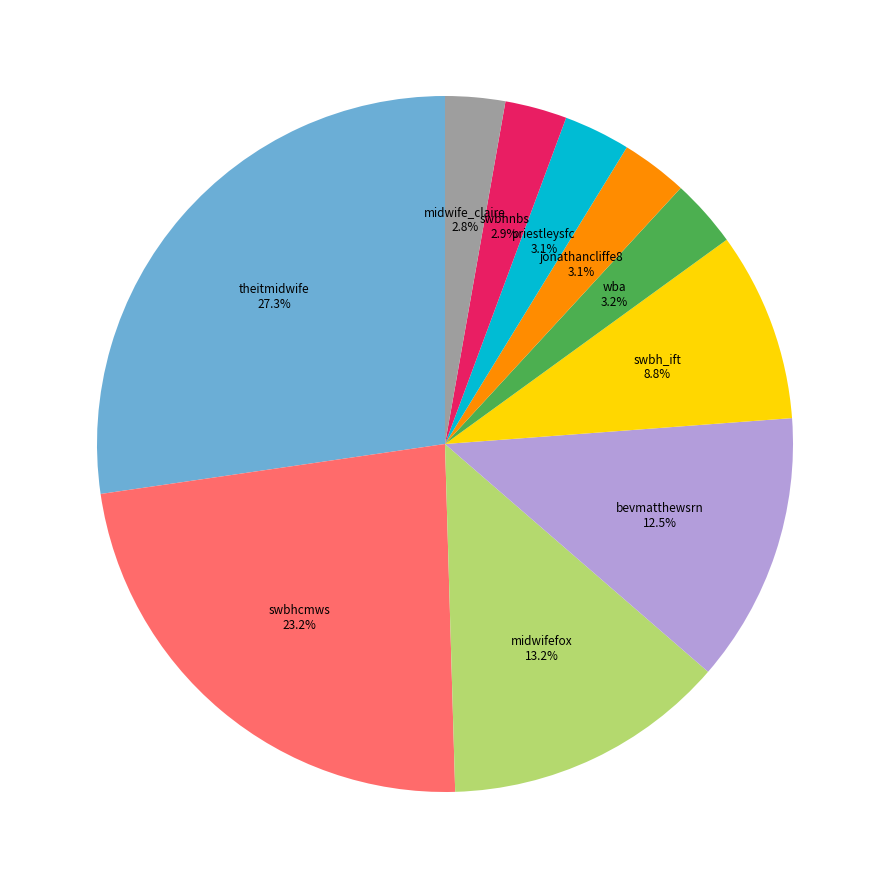

Is there a majority slice in this chart?

No